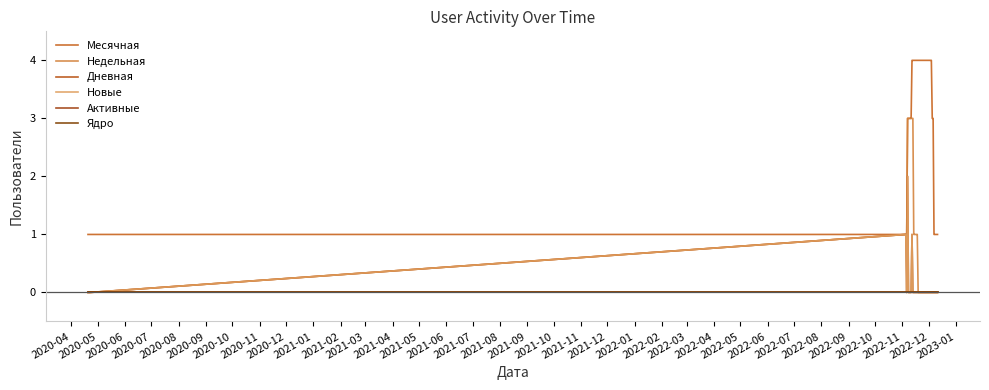

True or false: Ядро and Недельная cross at least once.

False